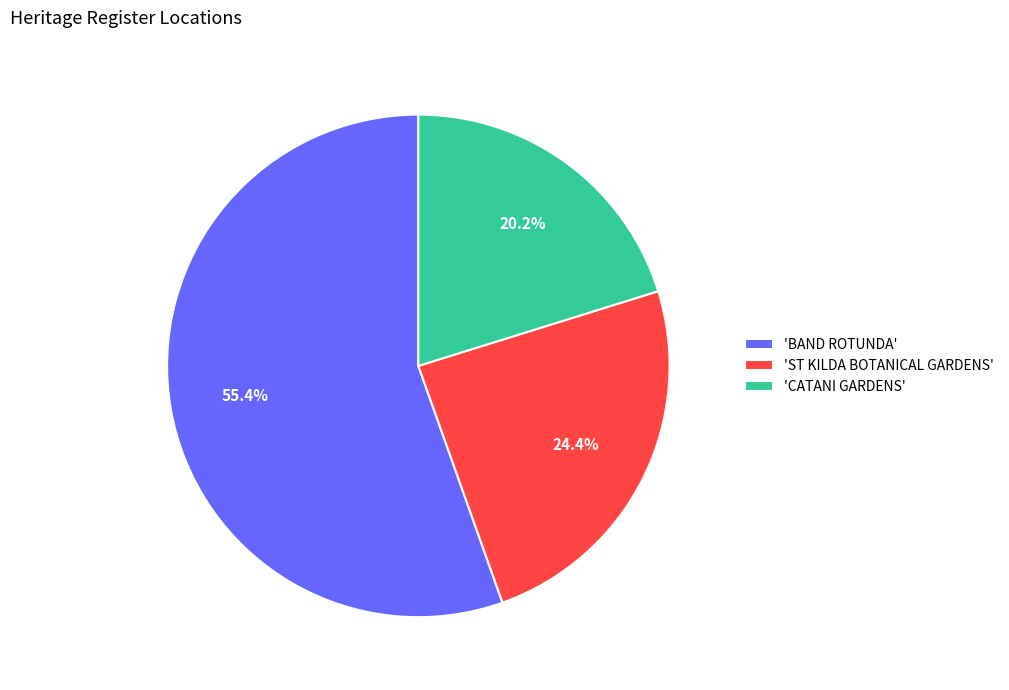

Rank the categories by value from lowest to highest.

'CATANI GARDENS', 'ST KILDA BOTANICAL GARDENS', 'BAND ROTUNDA'